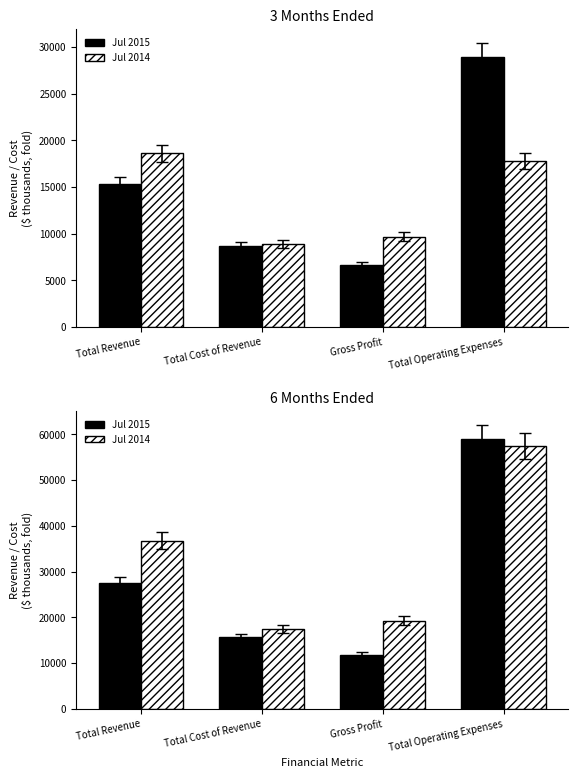

What are all the series names shown in the legend?

Jul 2015, Jul 2014